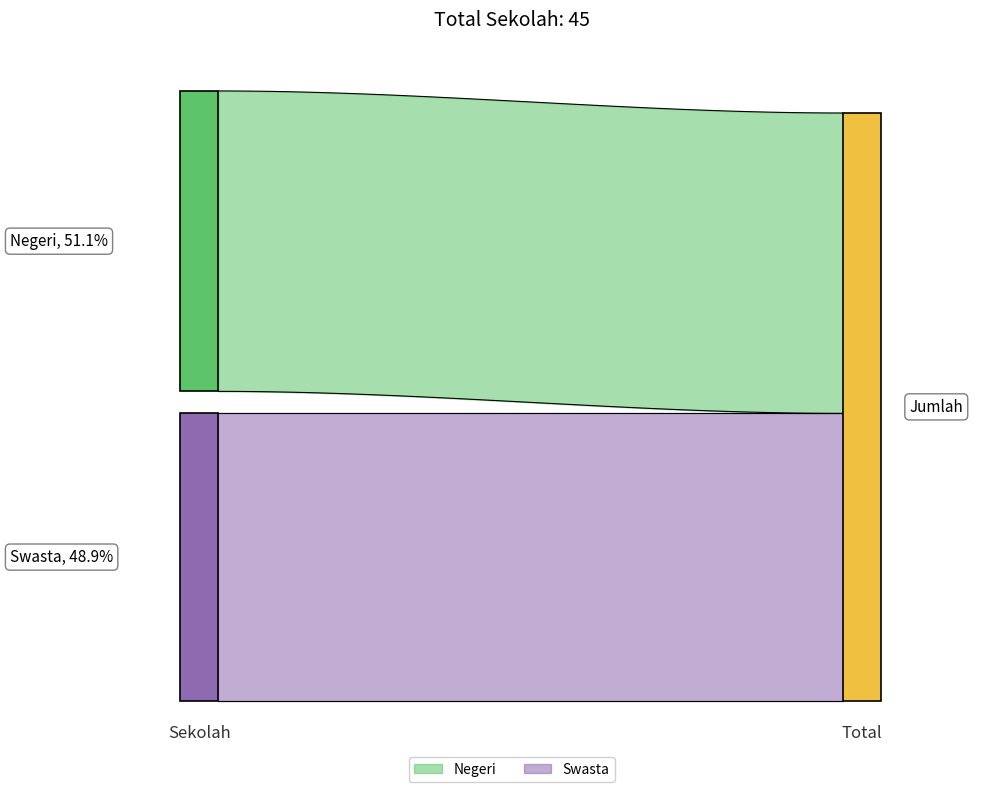

Is this an area chart (filled region under the line)?

No